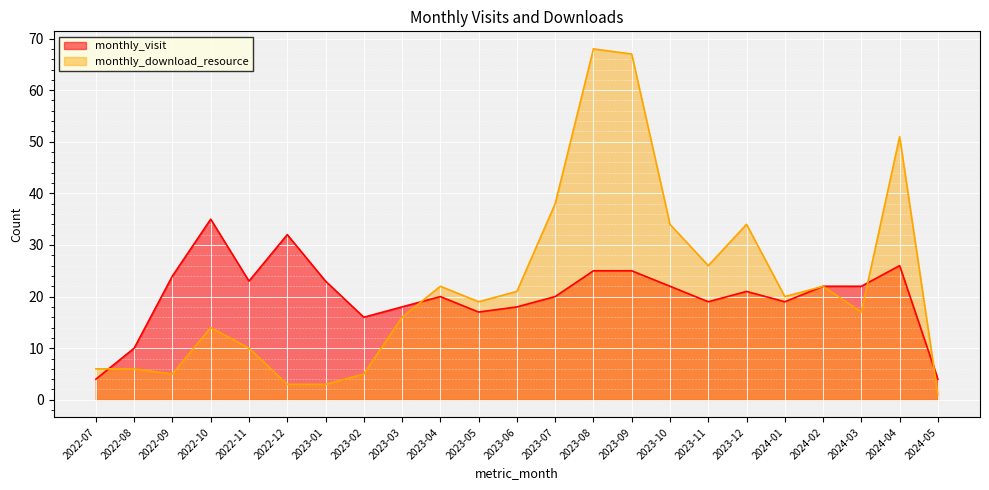

Which series changed the most between 2023-01 and 2024-03?

monthly_download_resource